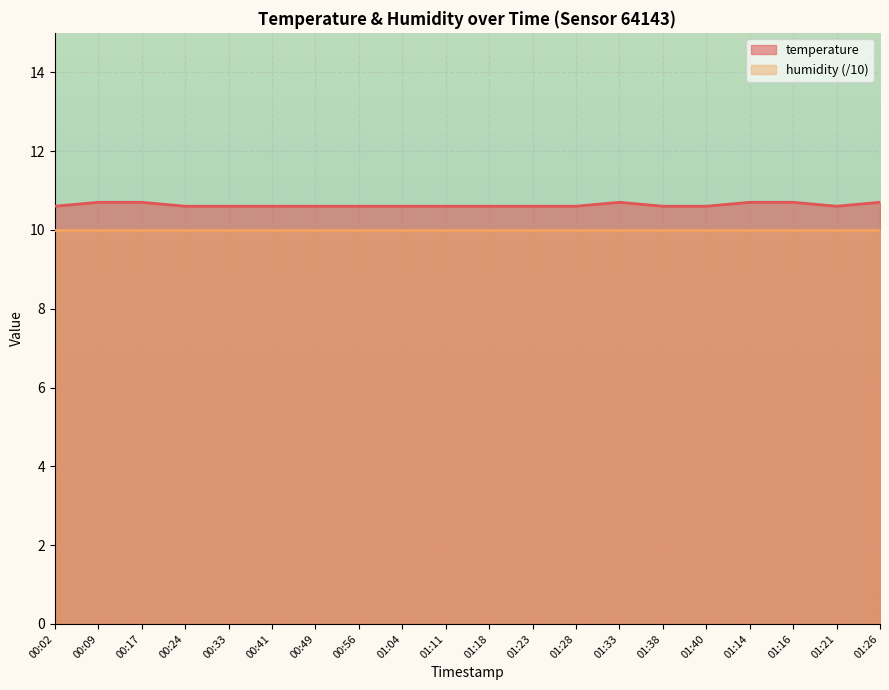

Reading left to right, what are all the values shown in this chart?

10.6	10.7	10.7	10.6	10.6	10.6	10.6	10.6	10.6	10.6	10.6	10.6	10.6	10.7	10.6	10.6	10.7	10.7	10.6	10.7